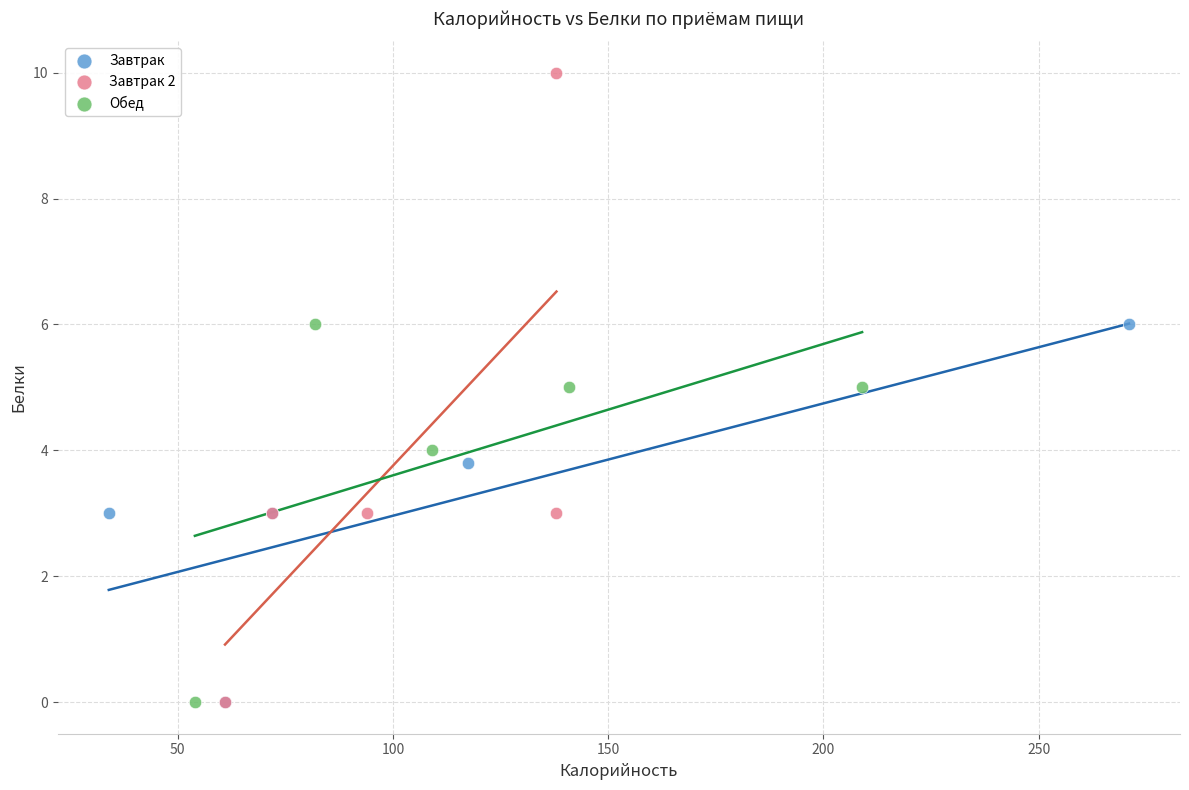

Which series contains the highest Y value?

Завтрак 2